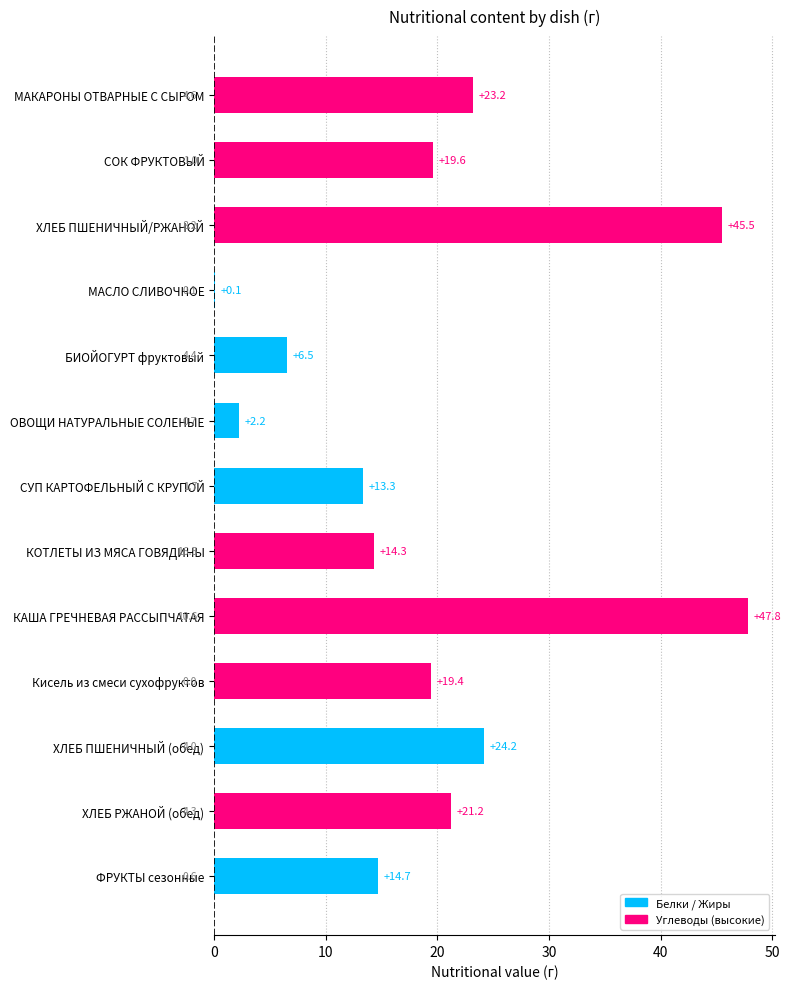

What is the sum of all values?

252.0